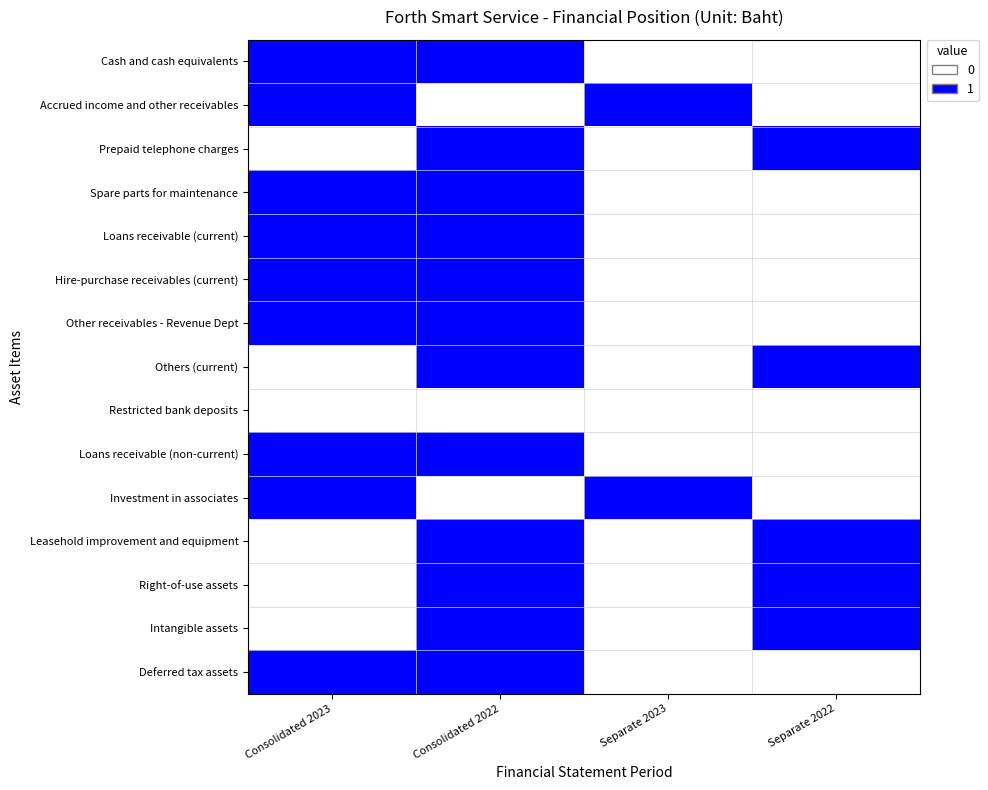

True or false: Right-of-use assets has a value of 0 at Separate 2023.

True